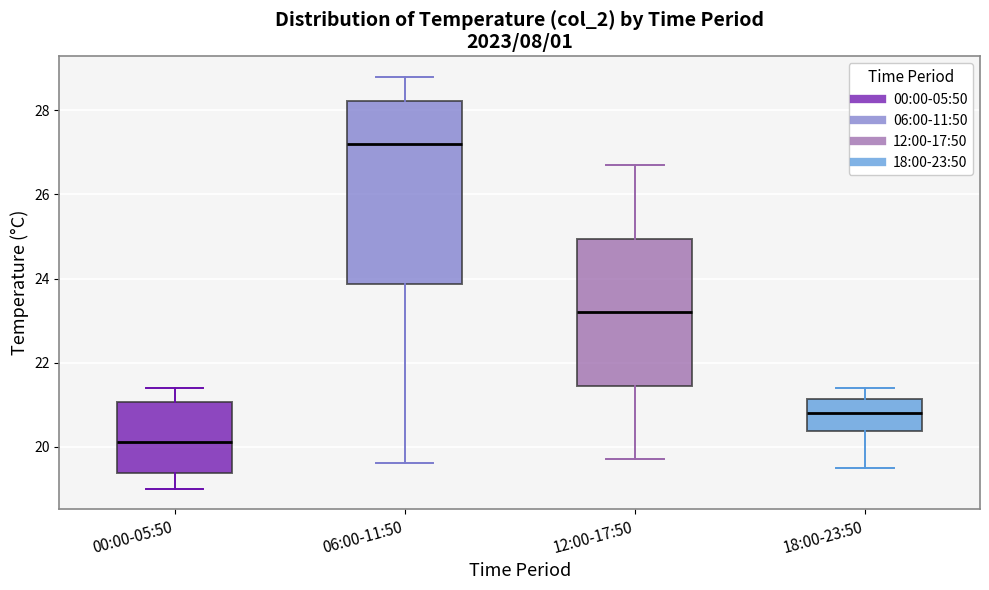

Which box has the highest median line?

06:00-11:50